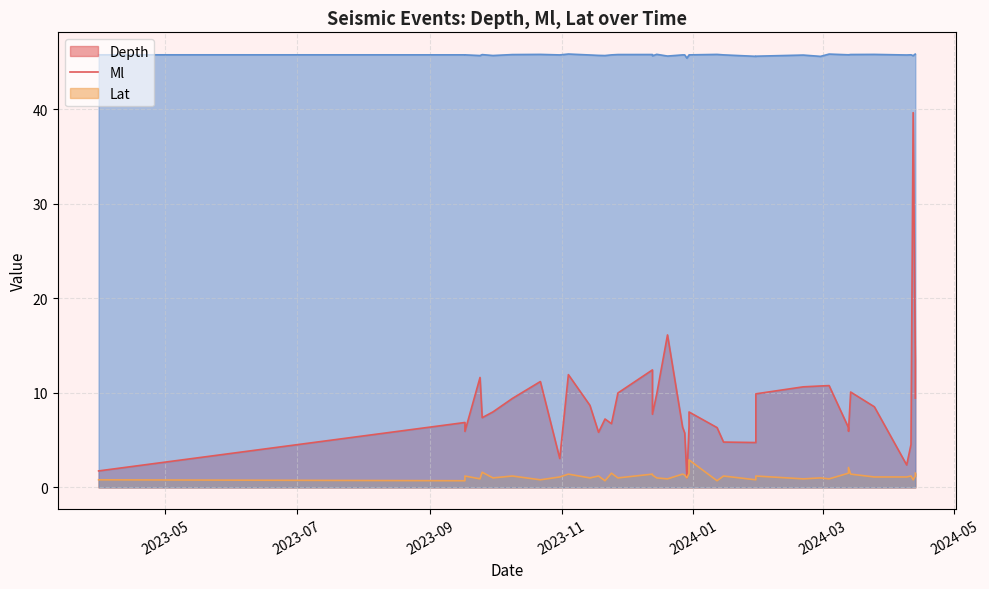

In Lat, how many points are lower than both neighbors (excluding endpoints)?

13